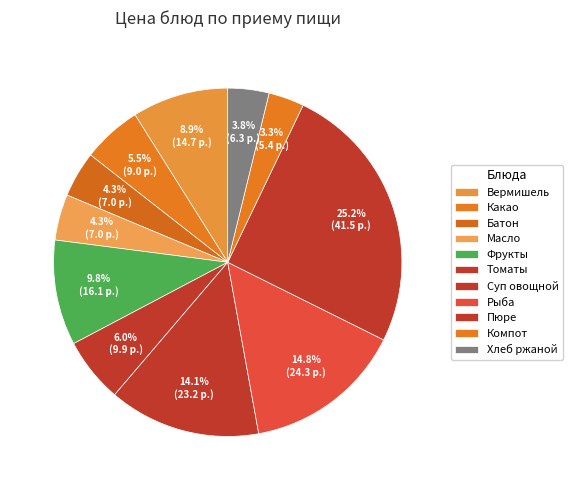

Count the number of slices in the pie.

11